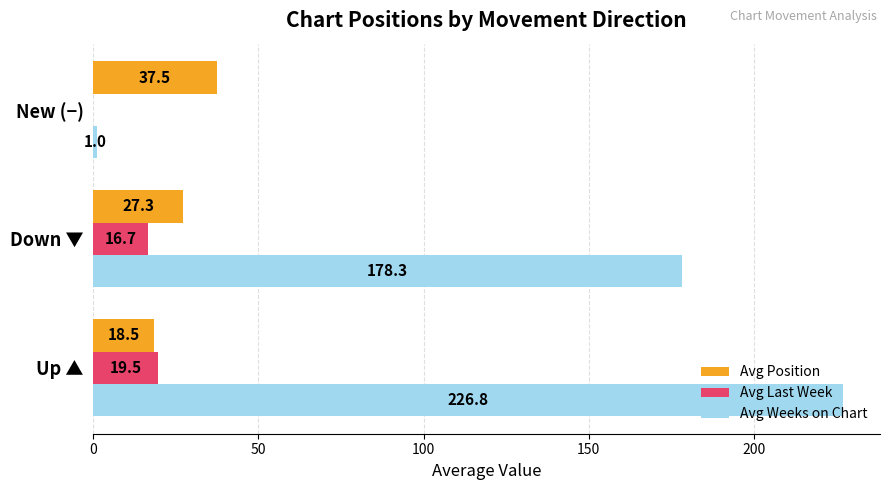

At which label is Avg Last Week closest to 9?

Down ▼